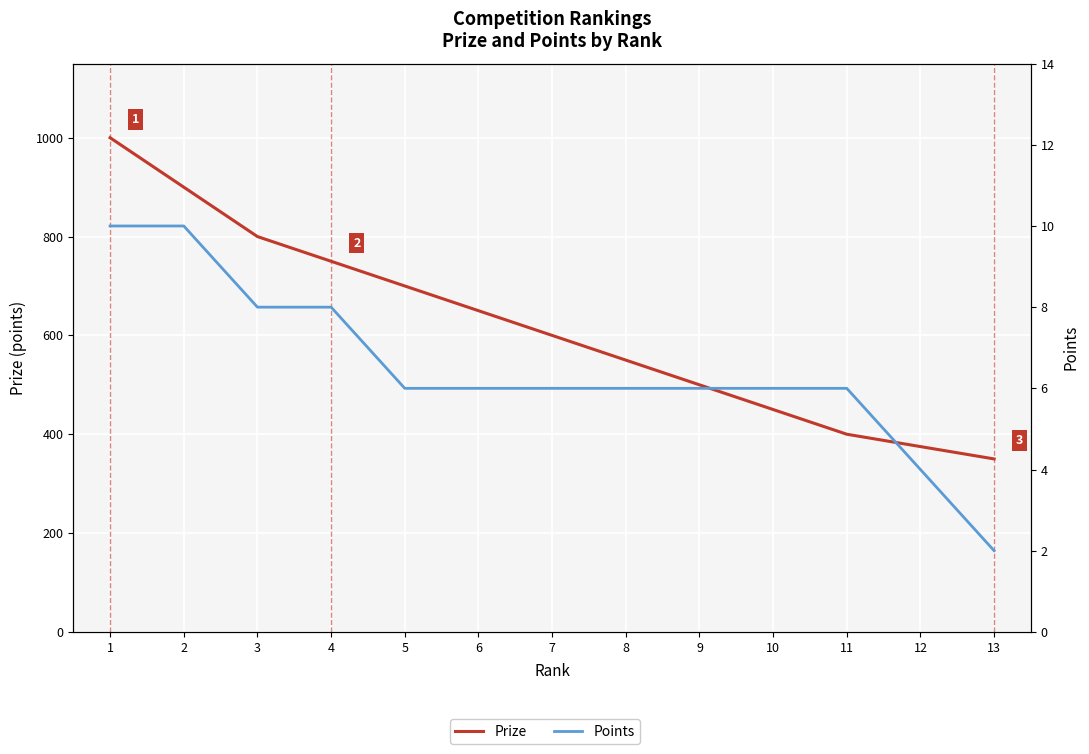

At 13, list the series in order from largest to smallest.

Prize, Points